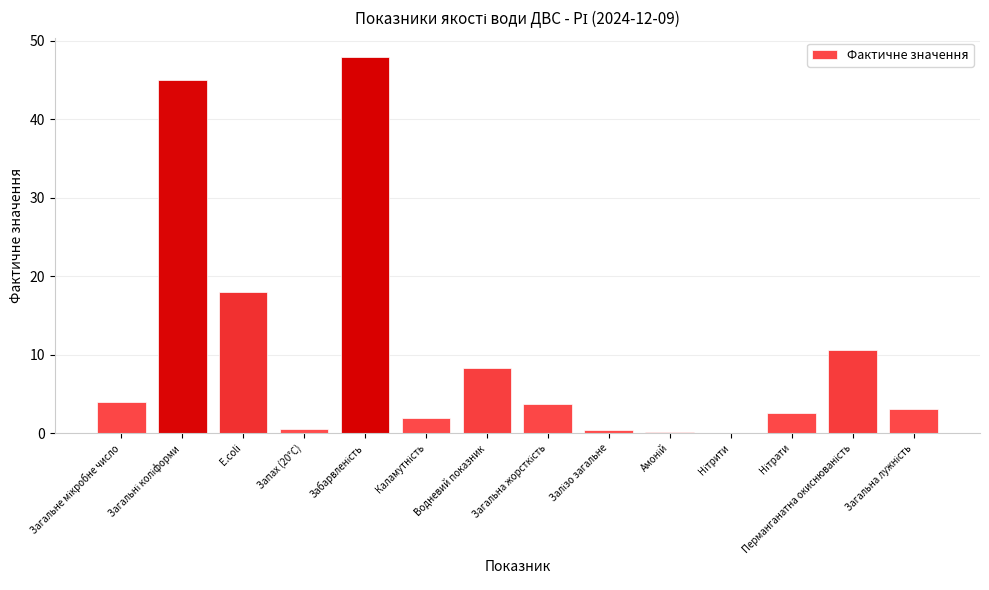

At which label is the value closest to 24?

E.coli